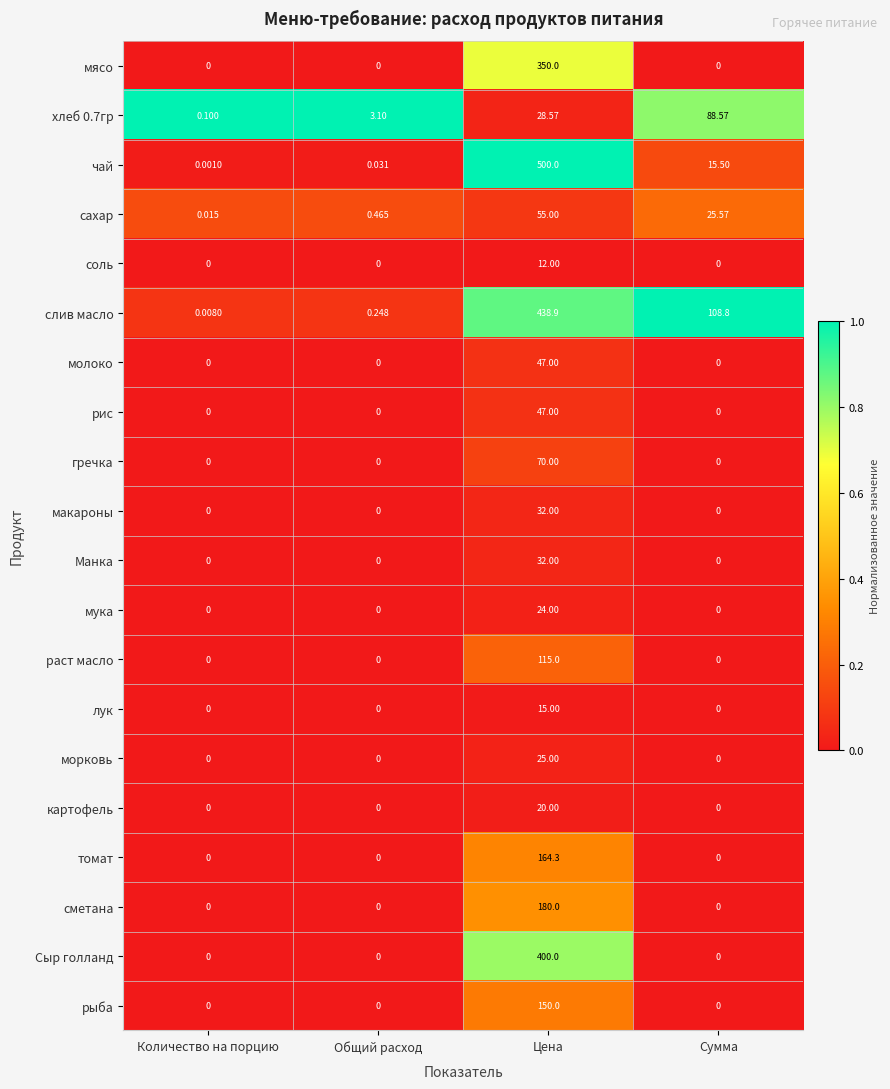

Between Общий расход and Сумма, which series saw the biggest shift?

слив масло